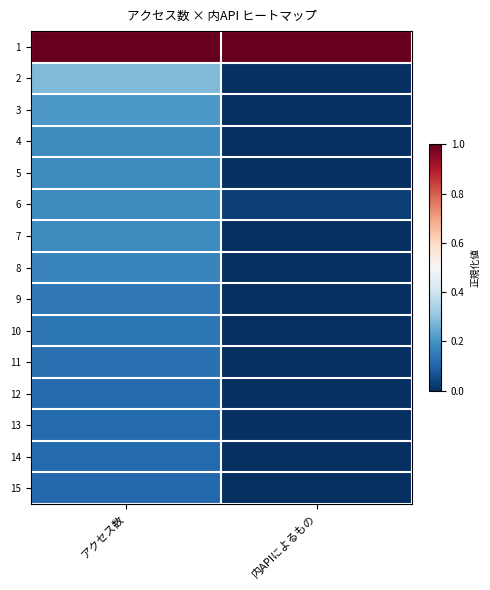

What is the total value across all series at アクセス数?

3.2